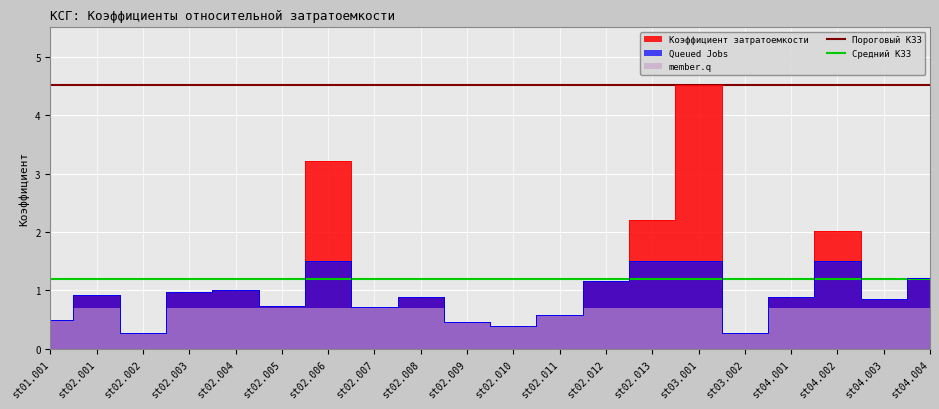

True or false: Средний КЗЗ and Пороговый КЗЗ cross at least once.

False